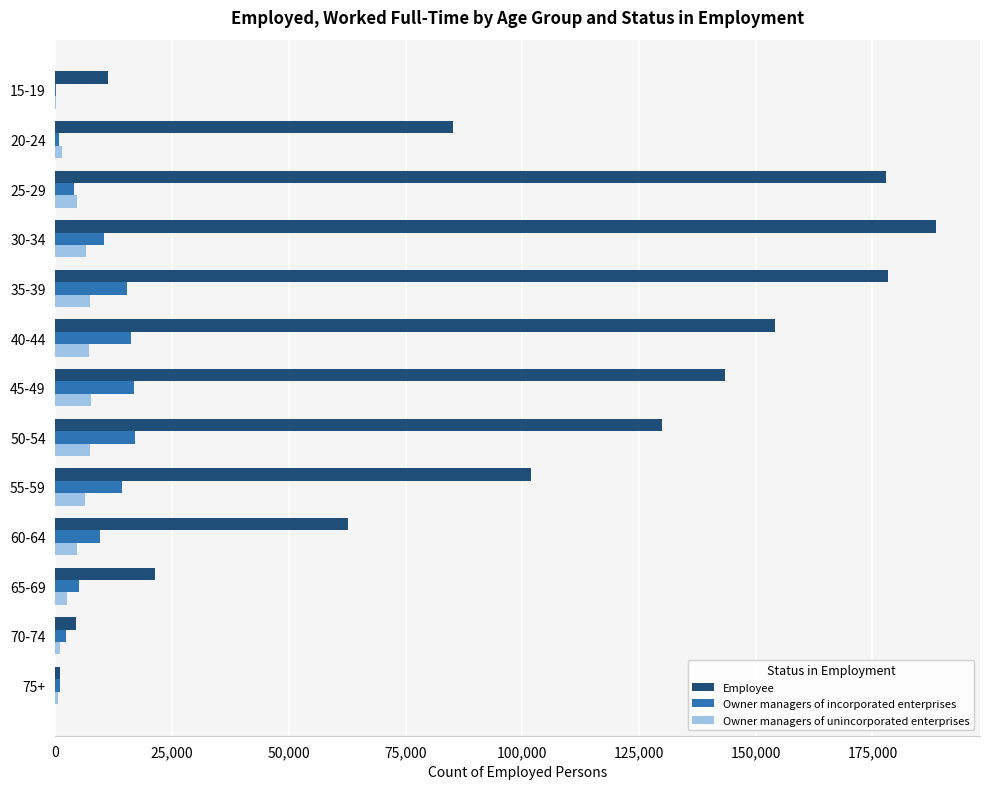

Which series has the largest total across all categories?

Employee